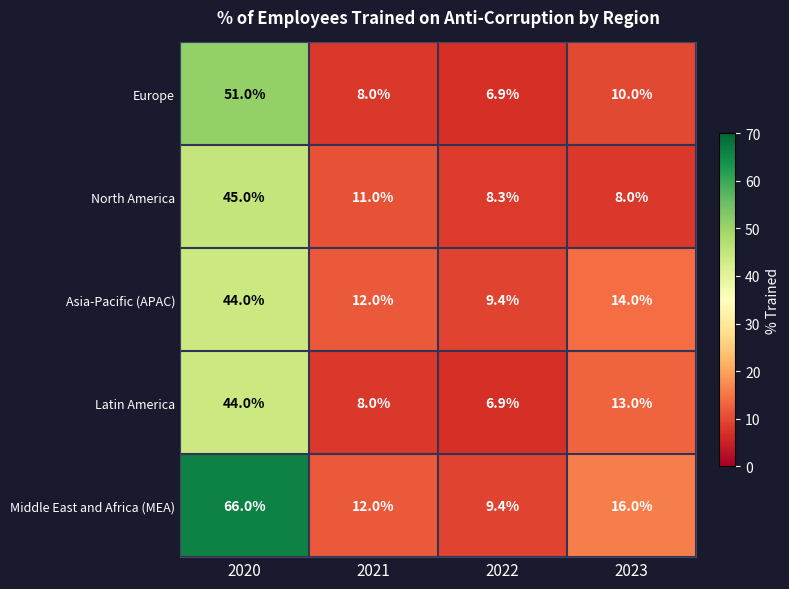

How many series are shown in this chart?

5